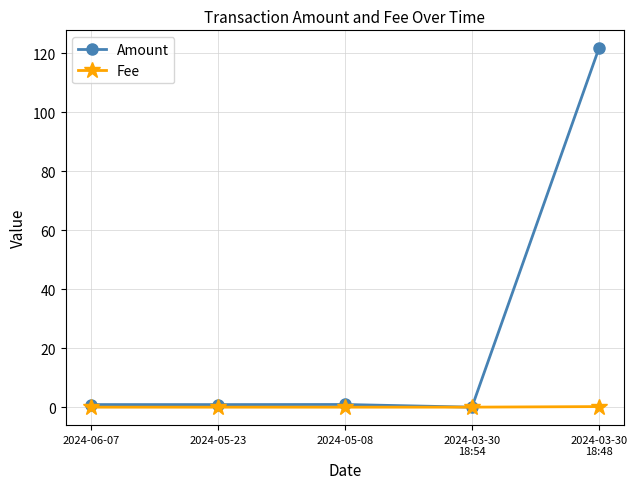

What are all the series names shown in the legend?

Amount, Fee